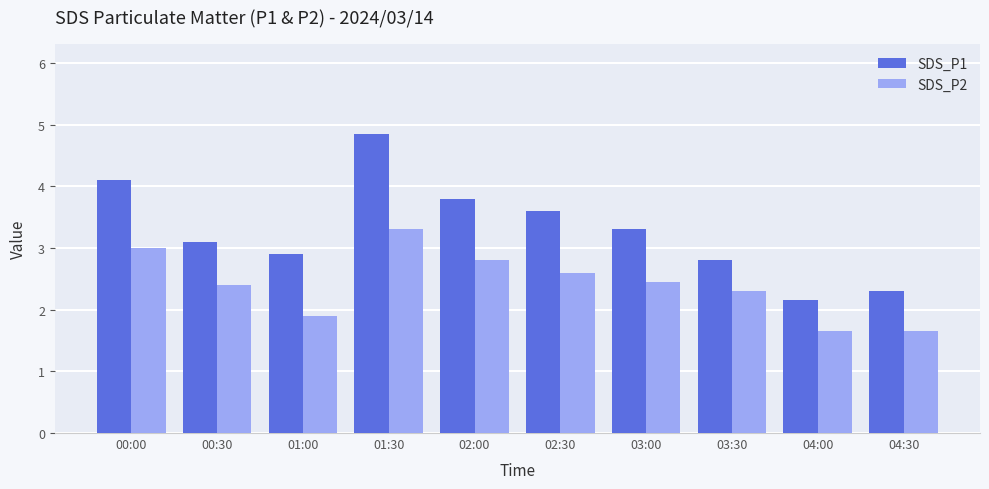

At which label does SDS_P2 first exceed 2?

00:00